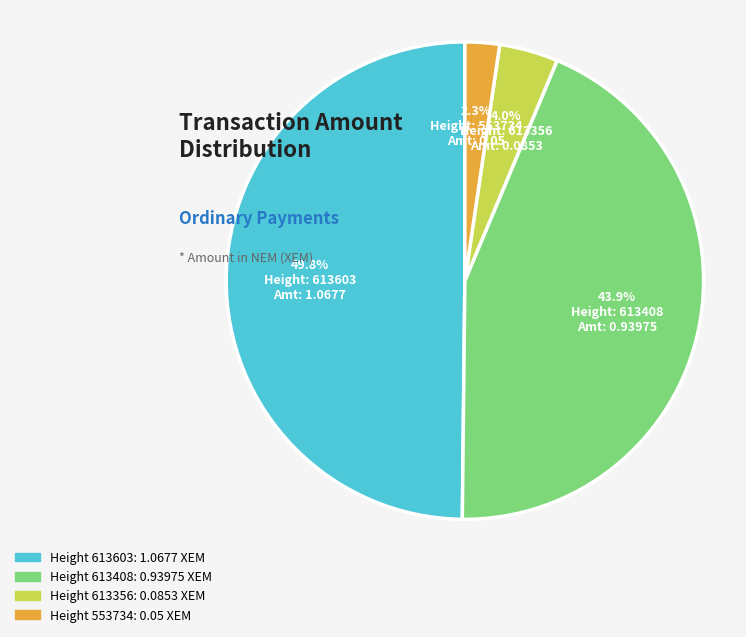

Rank the categories by value from lowest to highest.

553734, 613356, 613408, 613603